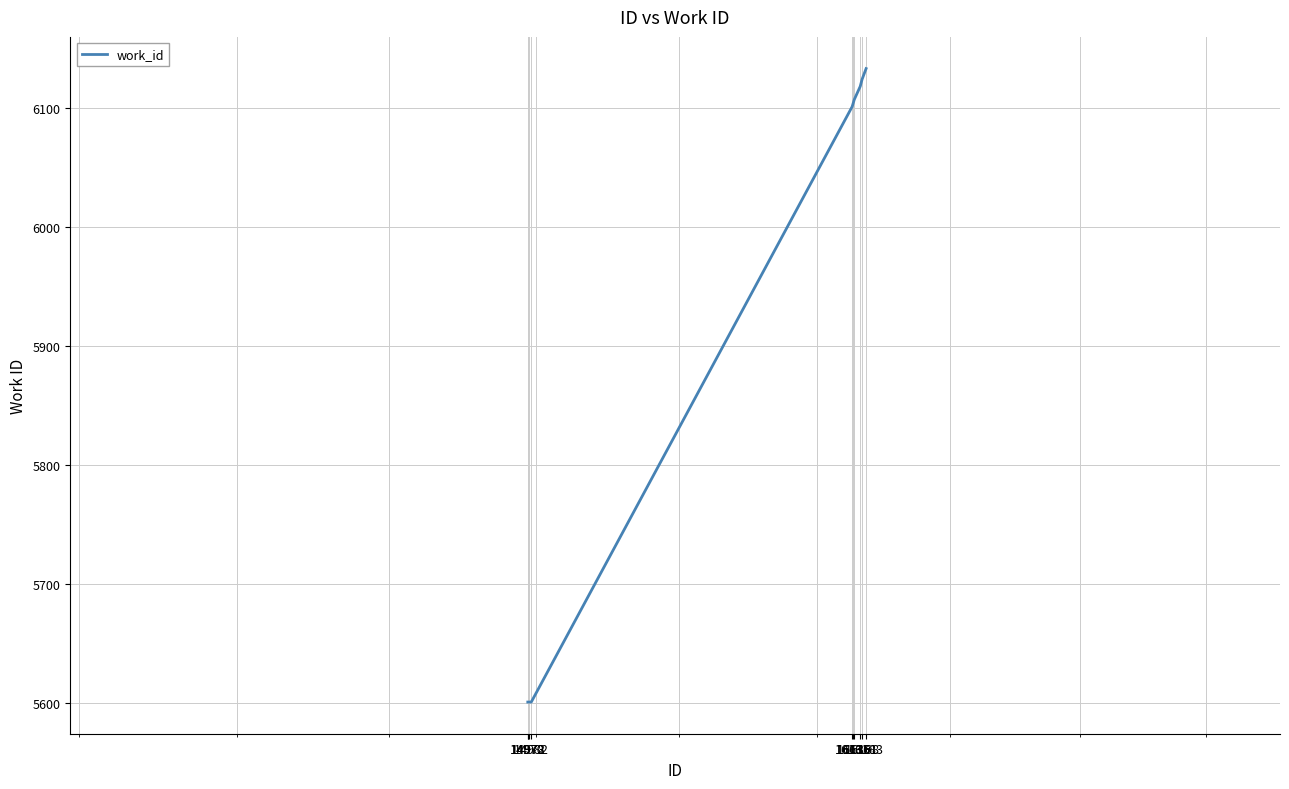

What is the greatest value displayed?

6133